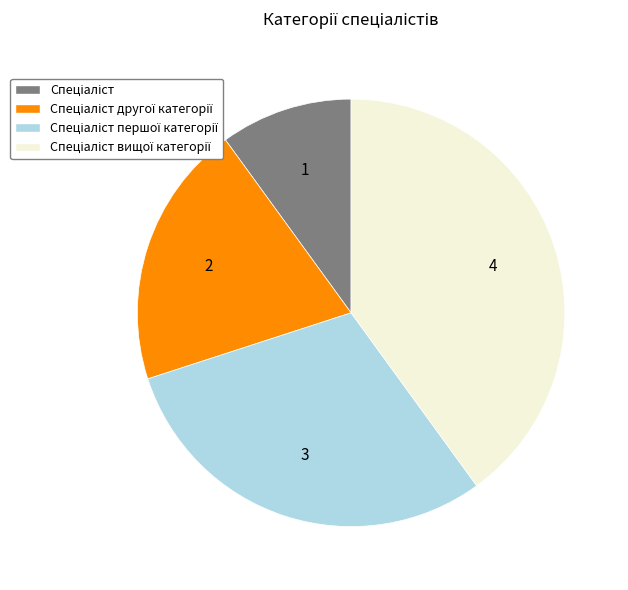

Is there any slice that represents more than half of the pie?

No